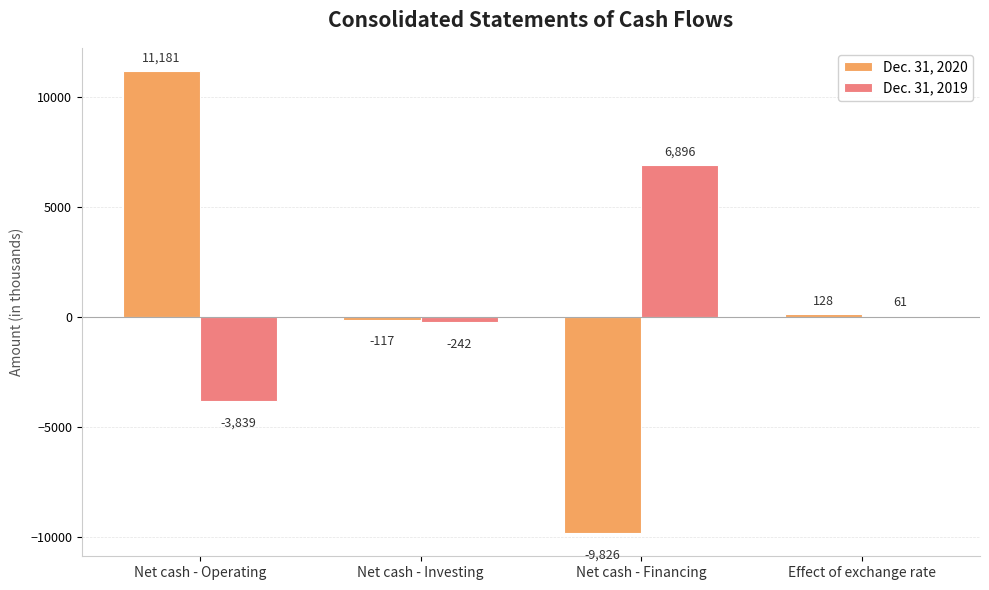

The value of Dec. 31, 2019 at Net cash - Financing is 6896. True or false?

True